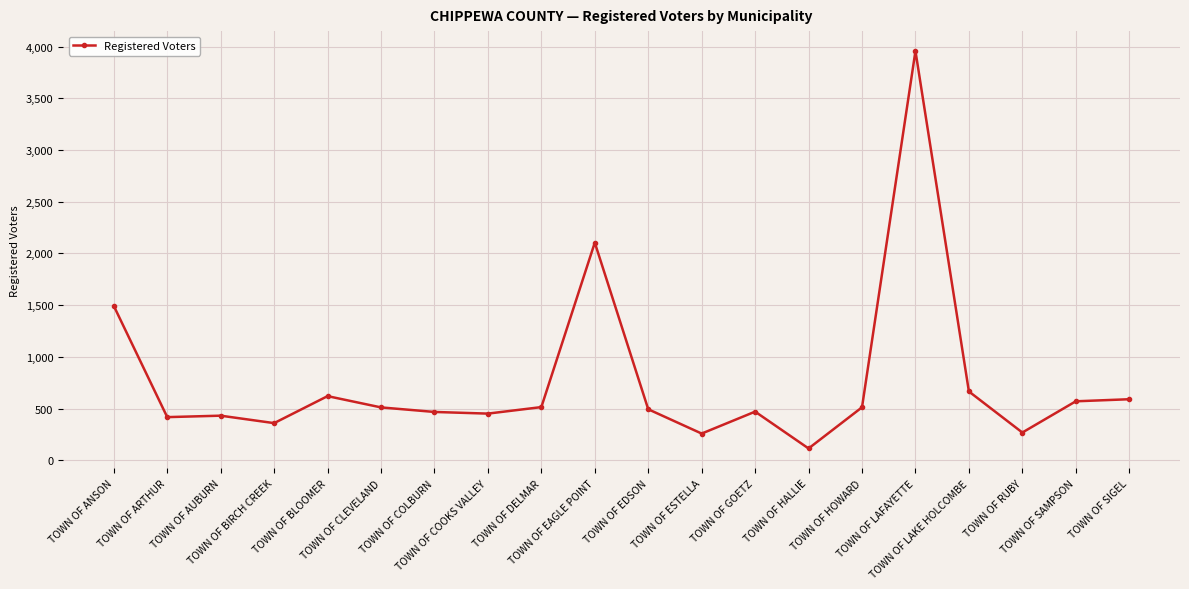

At which label does the data first exceed 511?

TOWN OF ANSON